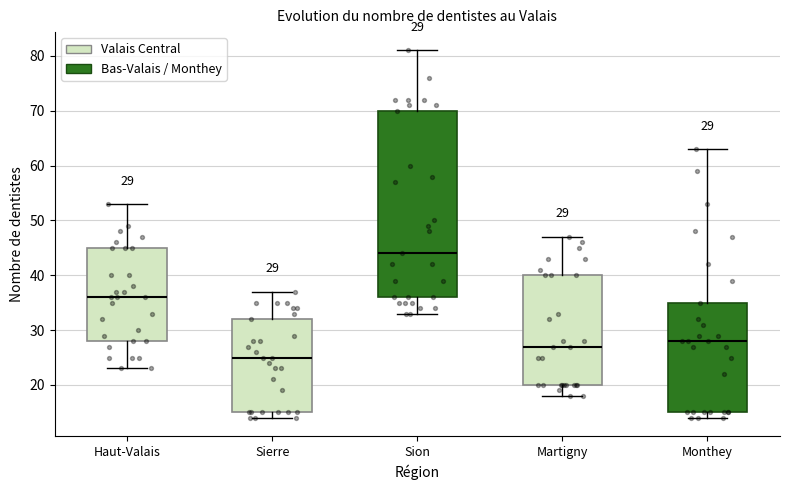

Which box's median line is the lowest?

Sierre